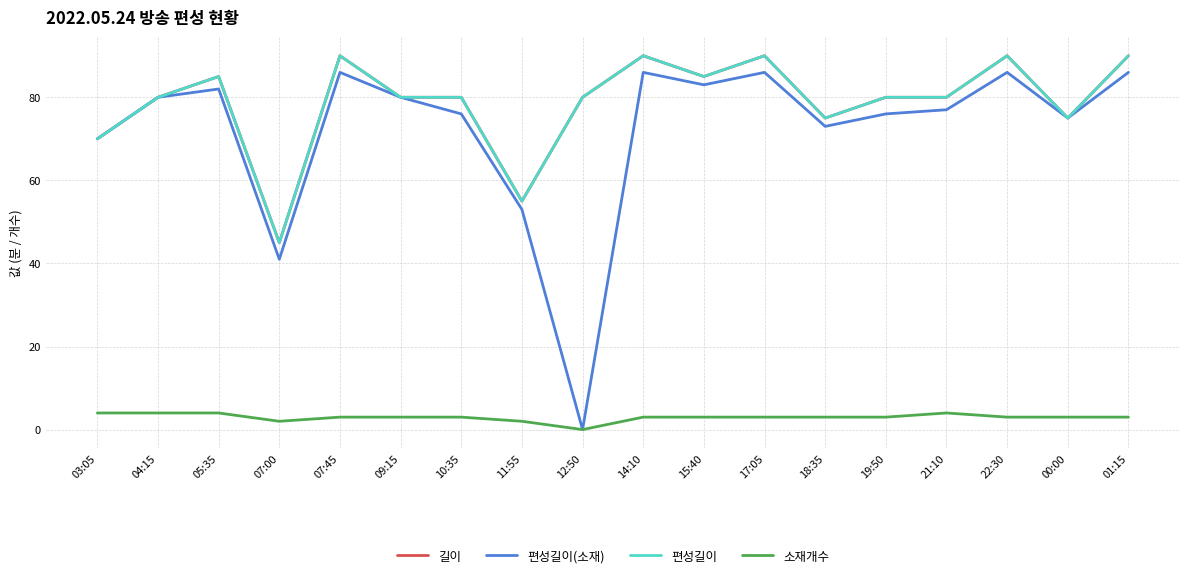

What are all the series names shown in the legend?

길이, 편성길이(소재), 편성길이, 소재개수